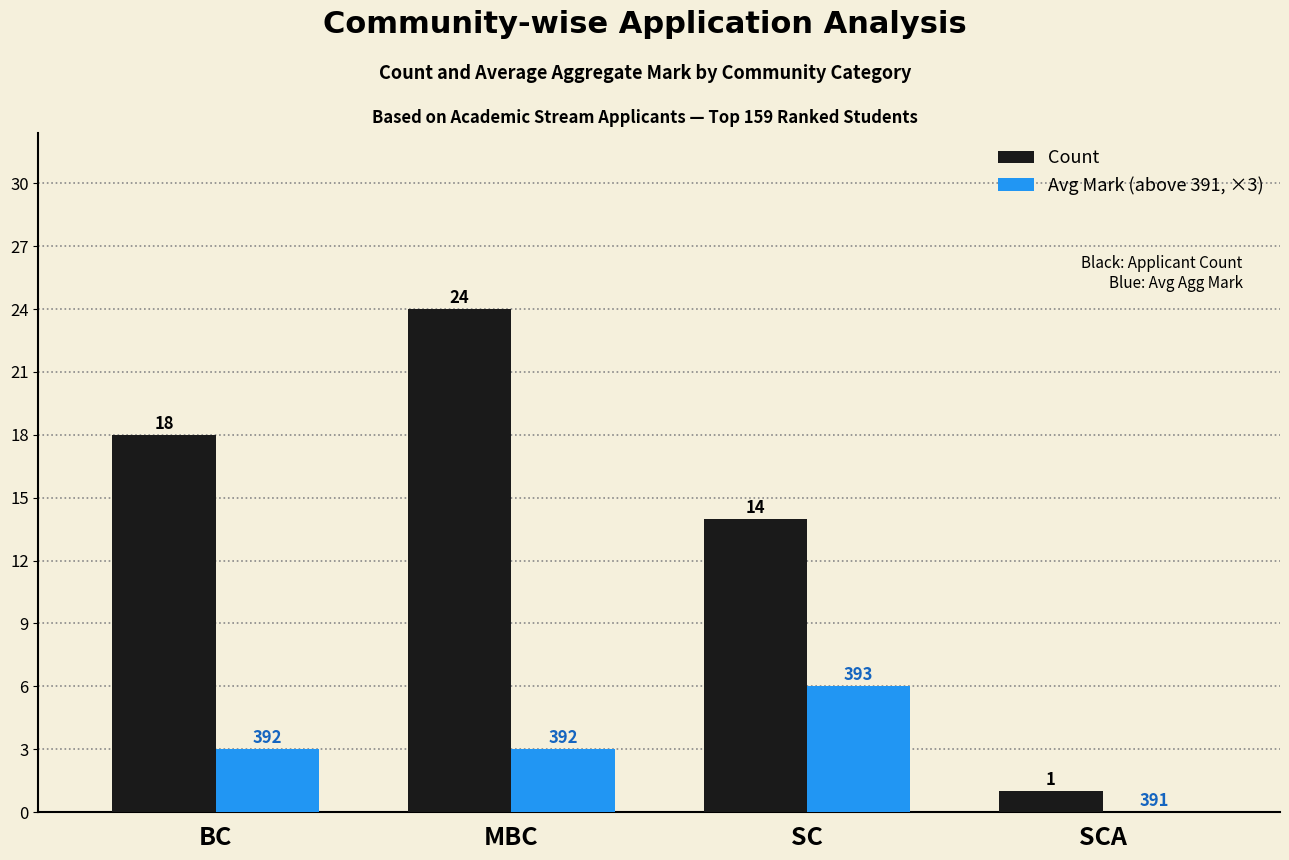

Reading left to right, what are all the values shown in this chart?

Count: 18	24	14	1
Avg Mark (above 391, ×3): 3	3	6	0